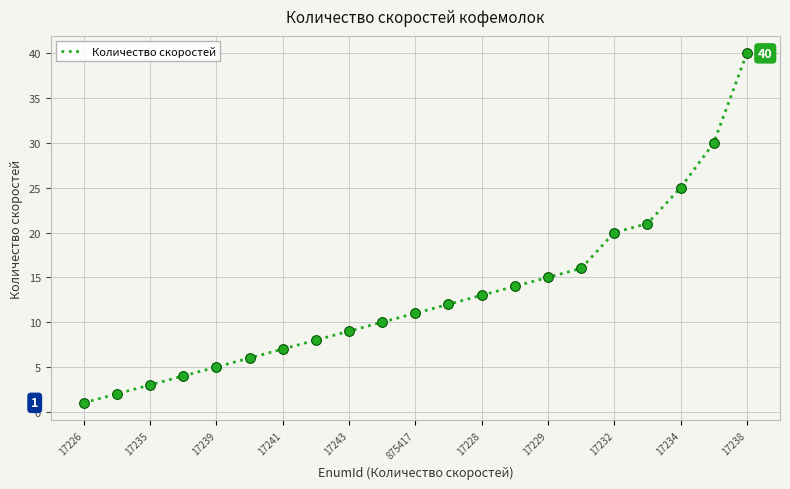

What is the maximum value shown in the chart?

40